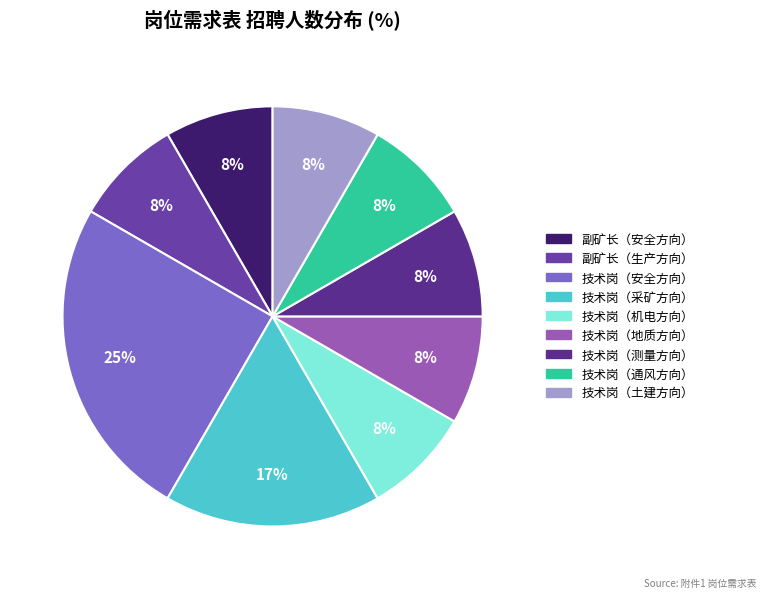

What is the ratio of the value at 技术岗（测量方向） to the value at 技术岗（采矿方向）?

0.5